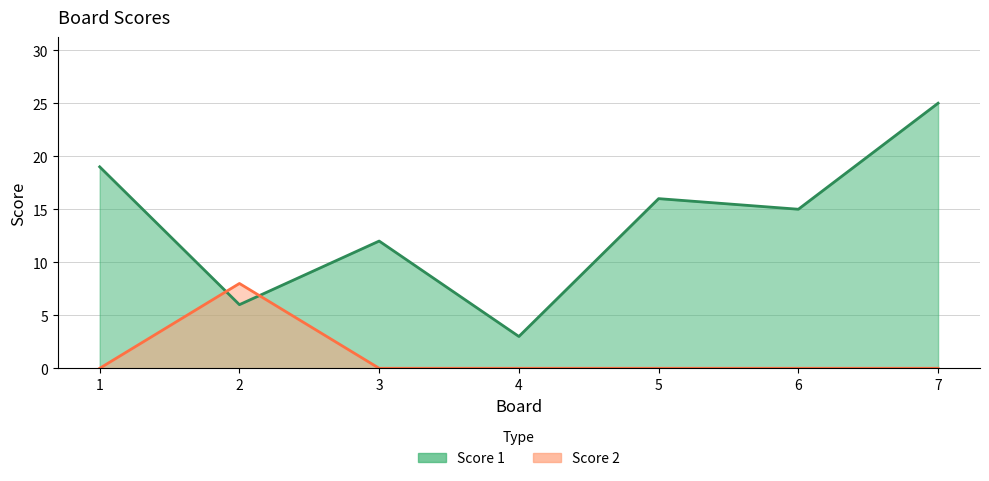

What is the difference between the maximum and minimum values in the Score 2 series?

8